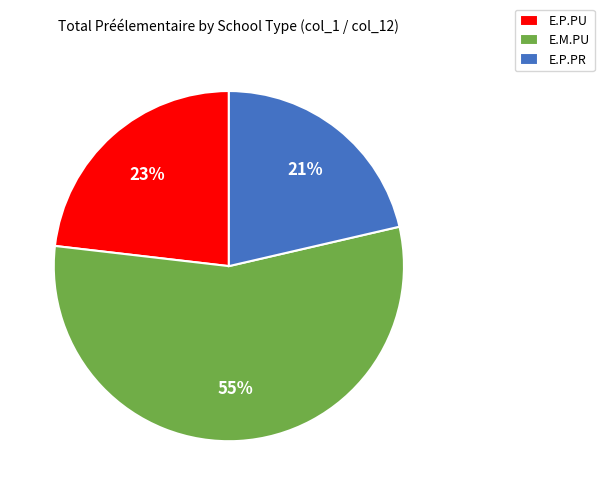

Rank the categories by value from highest to lowest.

E.M.PU, E.P.PU, E.P.PR